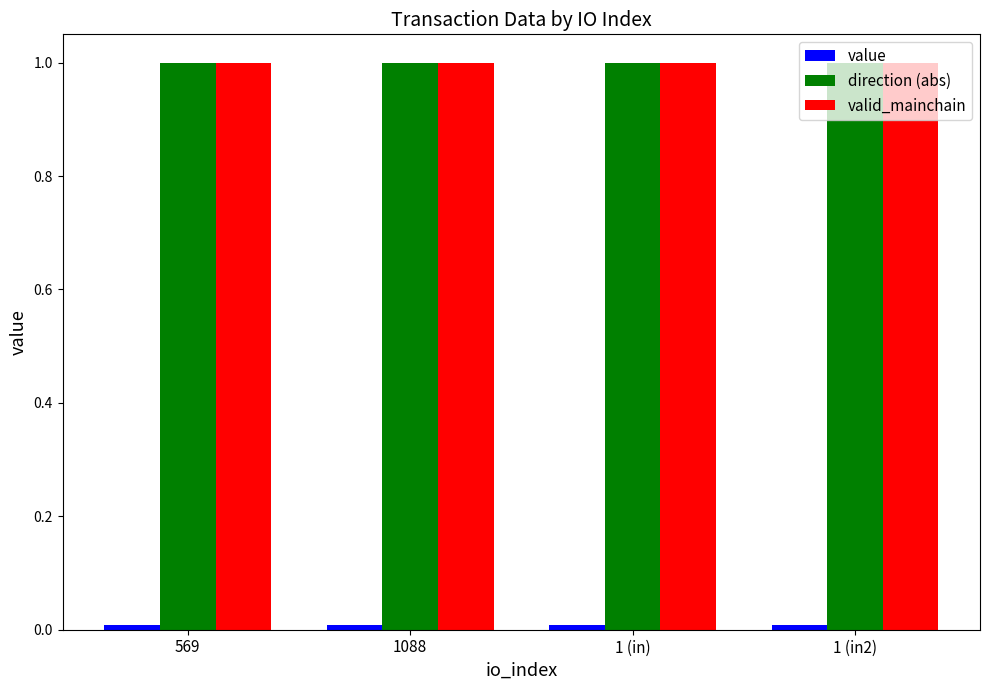

What is the label of the 3rd bar from the right?

1088